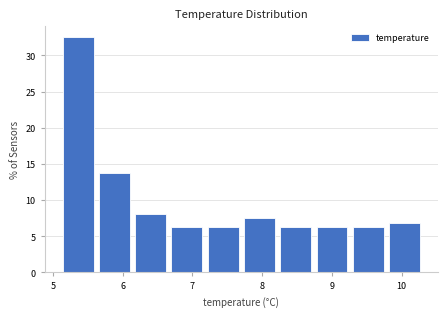

Reading left to right, list every bar in this chart as the range it spans on the x-axis followed by its height. Neither the bar edges nor the heights are printed on the chart, so give them approximately, as read against the axes.

5.10 to 5.62: 32.5
5.62 to 6.14: 14.0
6.14 to 6.66: 8.0
6.66 to 7.18: 6.5
7.18 to 7.70: 6.5
7.70 to 8.22: 7.5
8.22 to 8.74: 6.5
8.74 to 9.26: 6.5
9.26 to 9.78: 6.5
9.78 to 10.30: 7.0